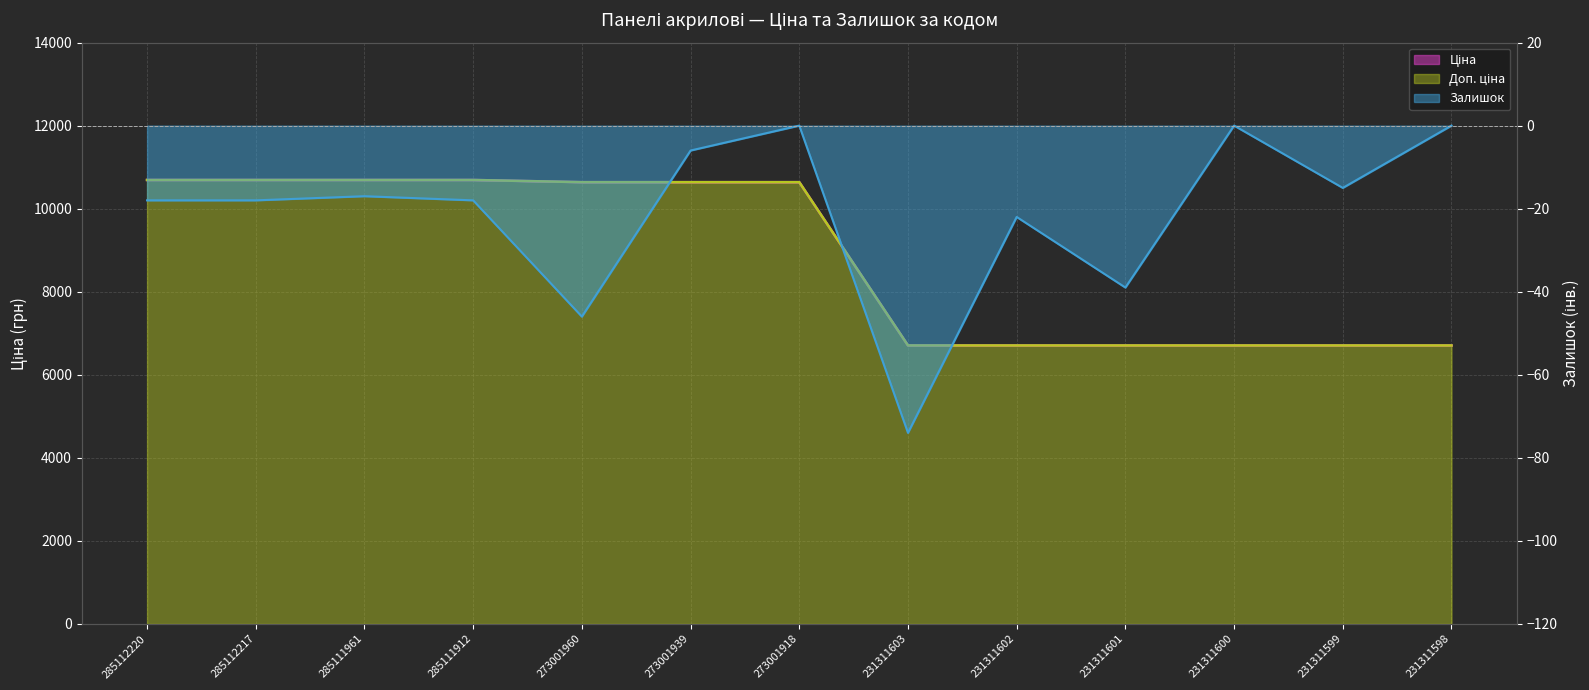

Which has a higher value, 285111961 or 285112217?

285111961